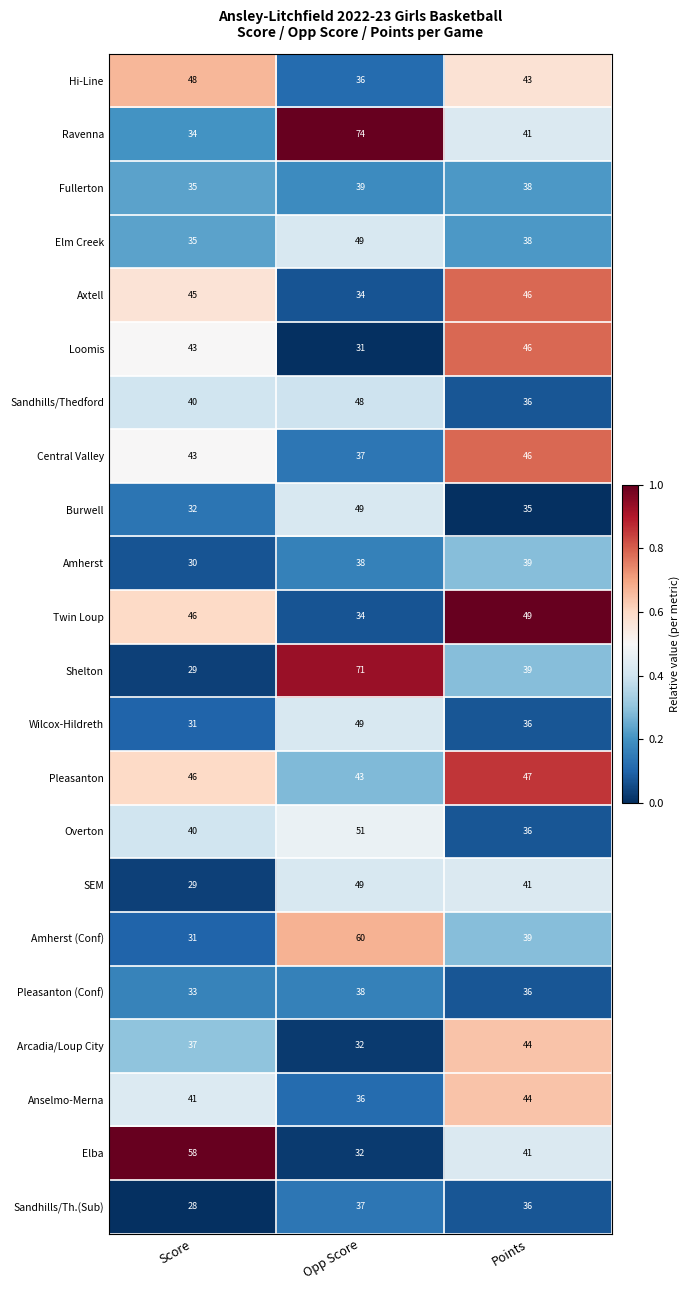

Which series has the largest total across all categories?

Ravenna